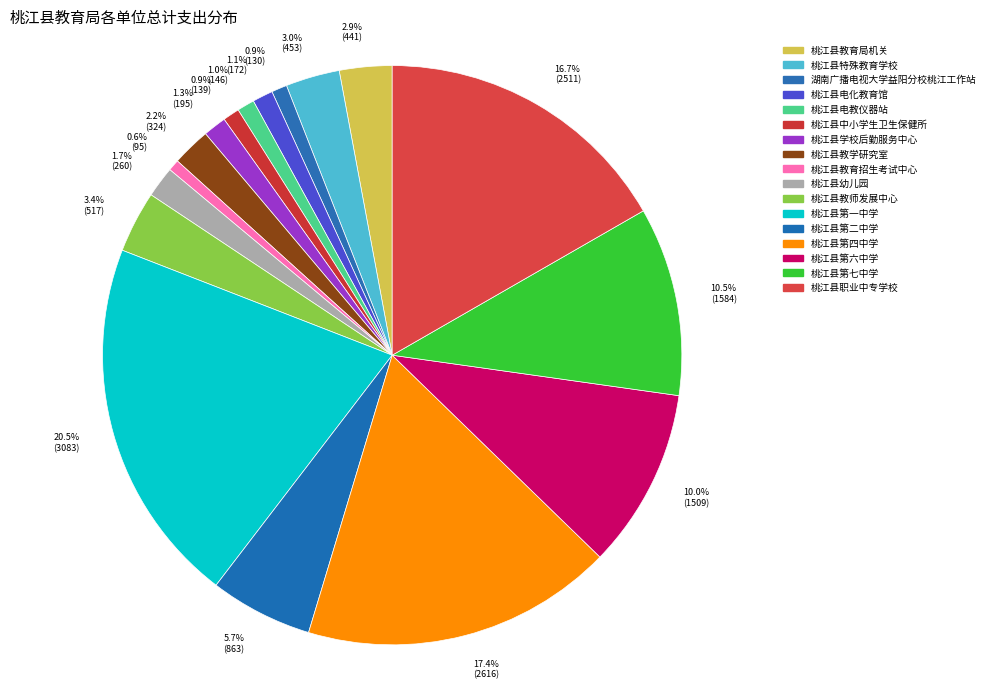

What is the ratio of the value at 桃江县幼儿园 to the value at 桃江县第六中学?

0.2